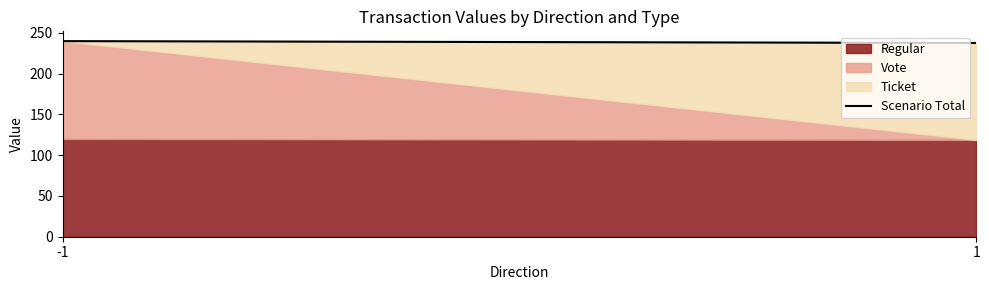

List the labels in order of value, largest first.

-1, 1